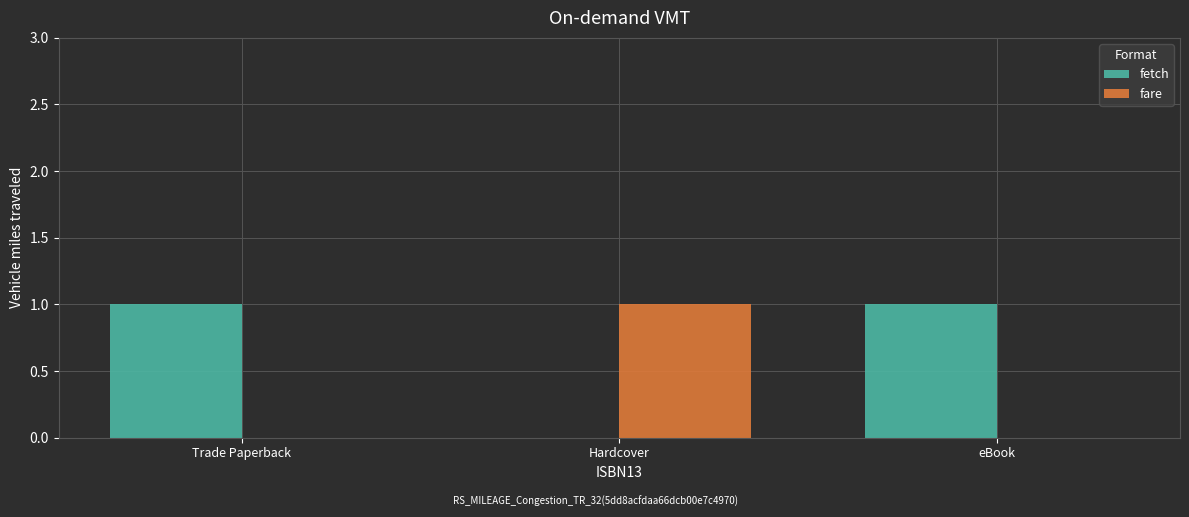

What is the highest value of the fare series?

1